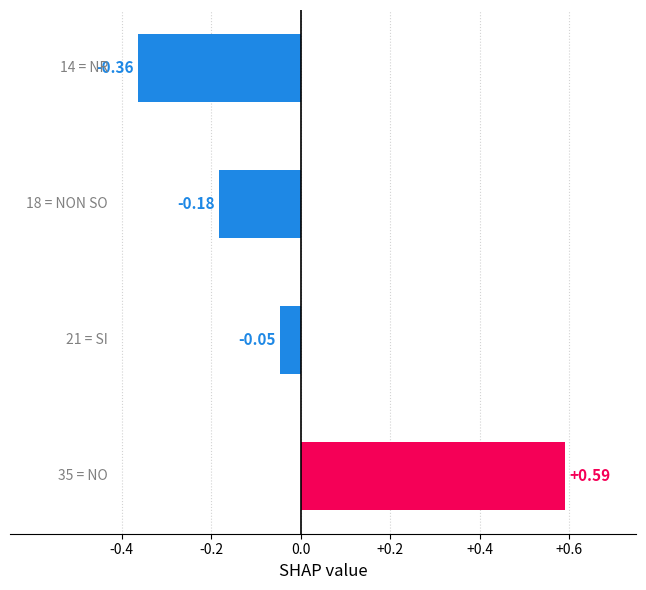

What is the difference between the maximum and second lowest values?

0.8